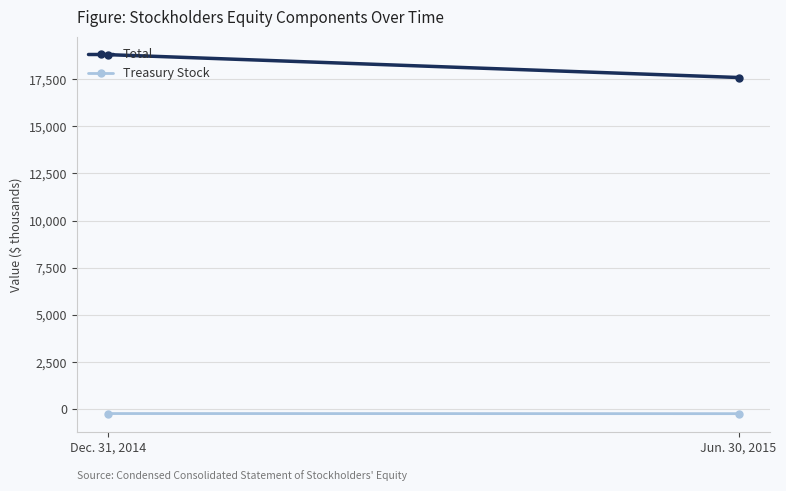

The Total series shows 18793 at Dec. 31, 2014. True or false?

True